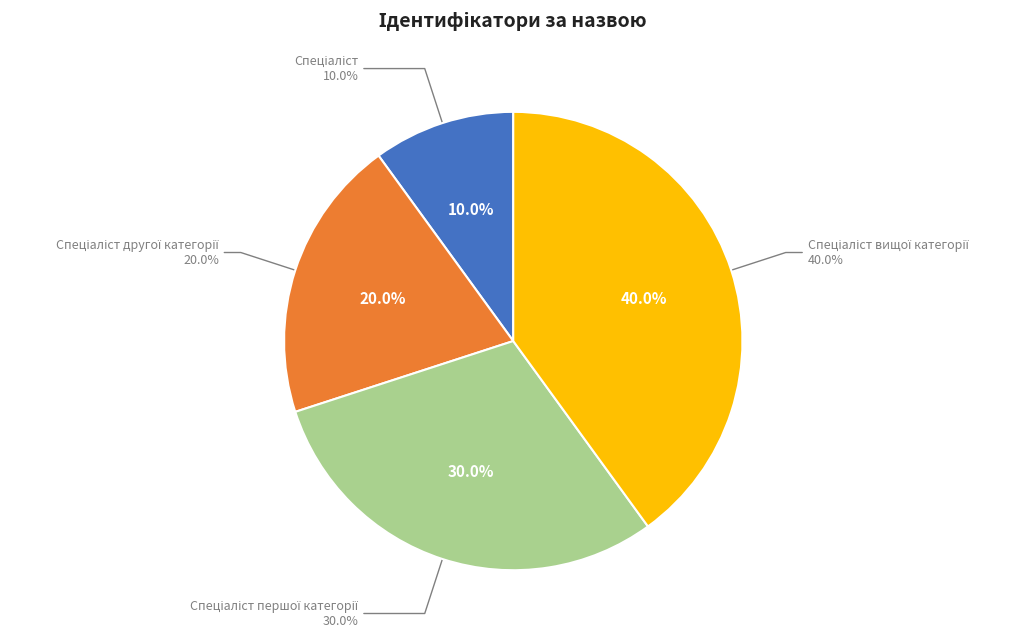

Is there a majority slice in this chart?

No